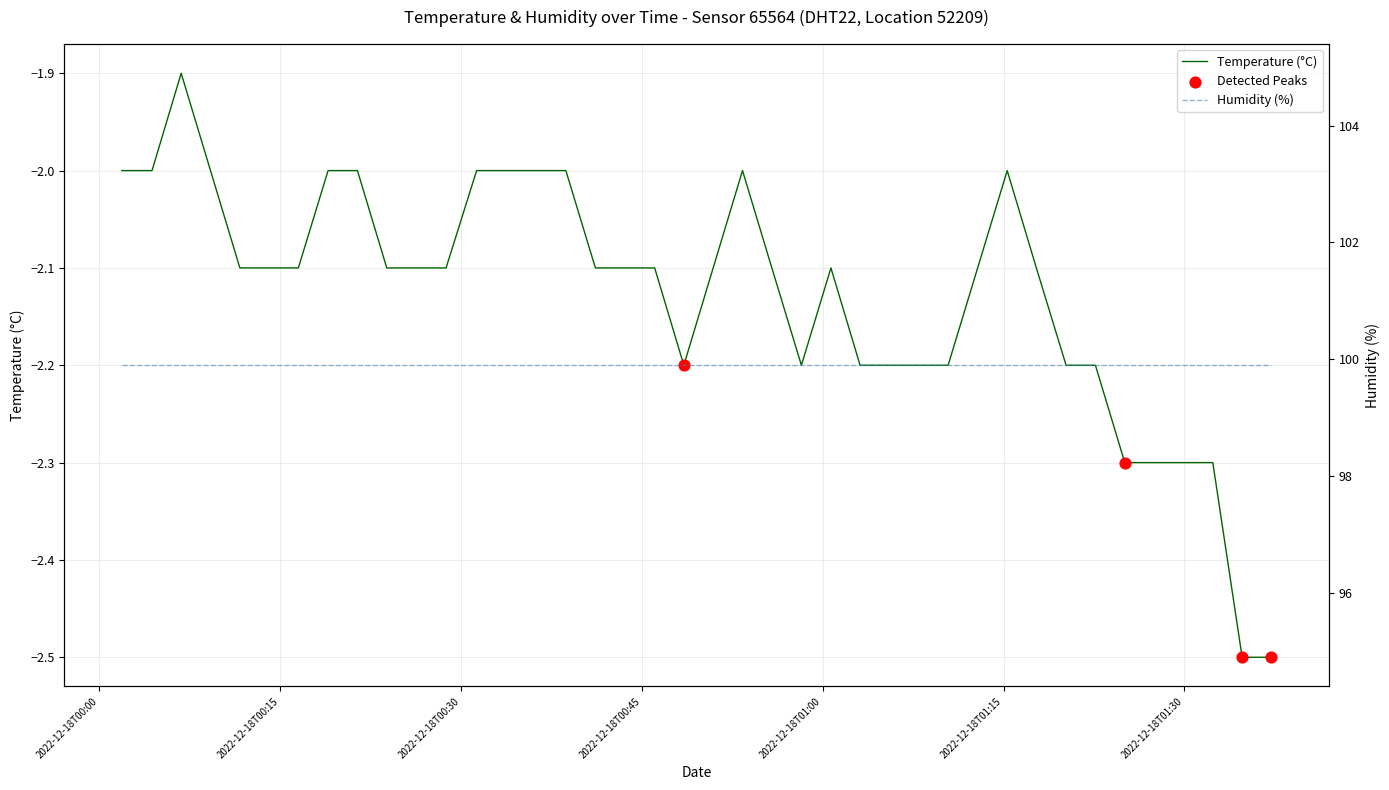

What is the change in value from 2022-12-18T00:11:40 to 2022-12-18T01:05:32?

-0.1